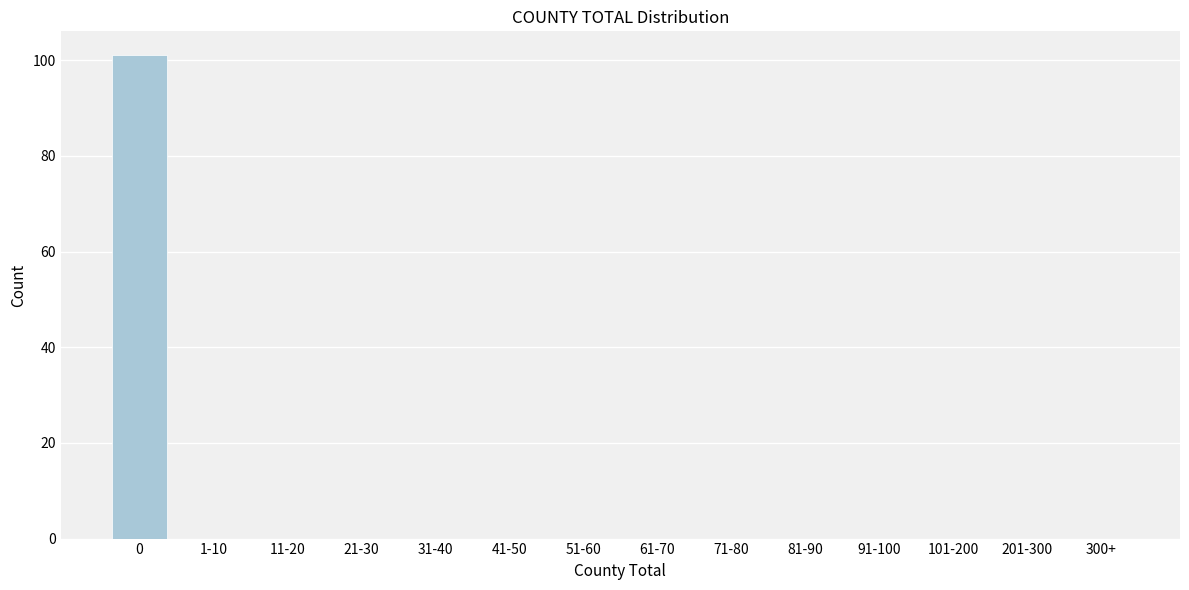

Reading right to left, what are all the values shown in this chart?

300+=0	201-300=0	101-200=0	91-100=0	81-90=0	71-80=0	61-70=0	51-60=0	41-50=0	31-40=0	21-30=0	11-20=0	1-10=0	0=101